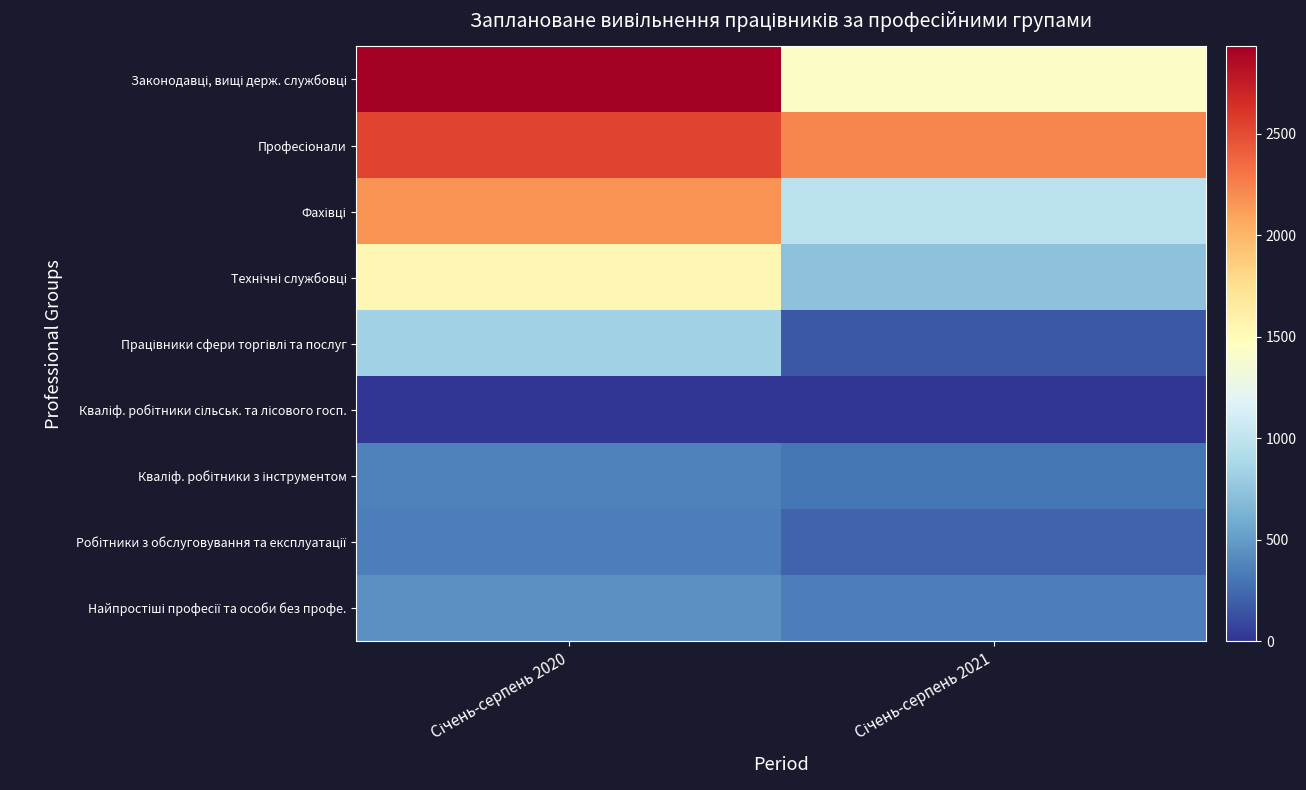

Which series changed the most between Січень-серпень 2020 and Січень-серпень 2021?

Законодавці, вищі держ. службовці